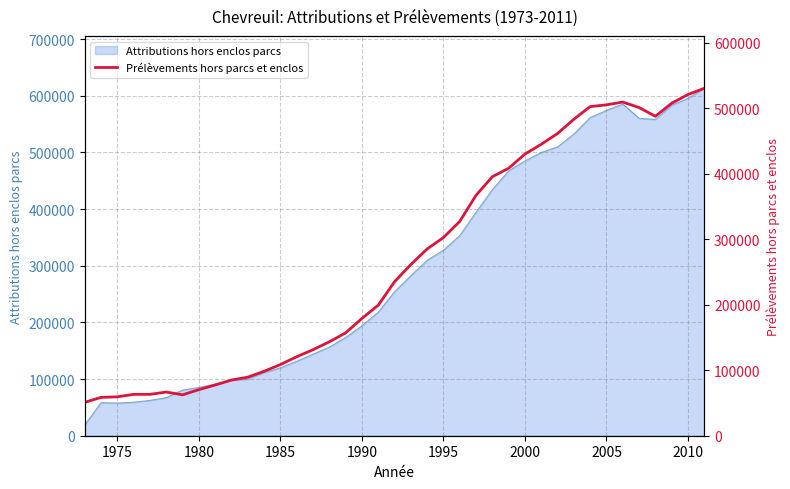

The value of Attributions hors enclos parcs at 1995 is 95242. True or false?

False